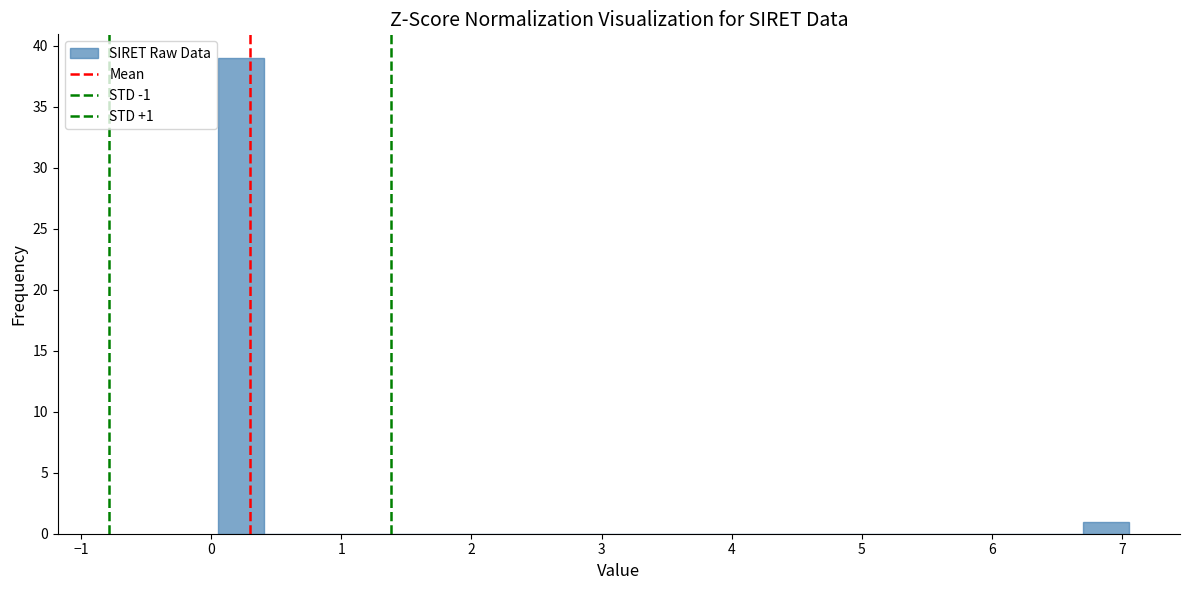

Around what value on the x-axis is the tallest bar? Give the approximate position of its centre, as read against the axis.

0.2